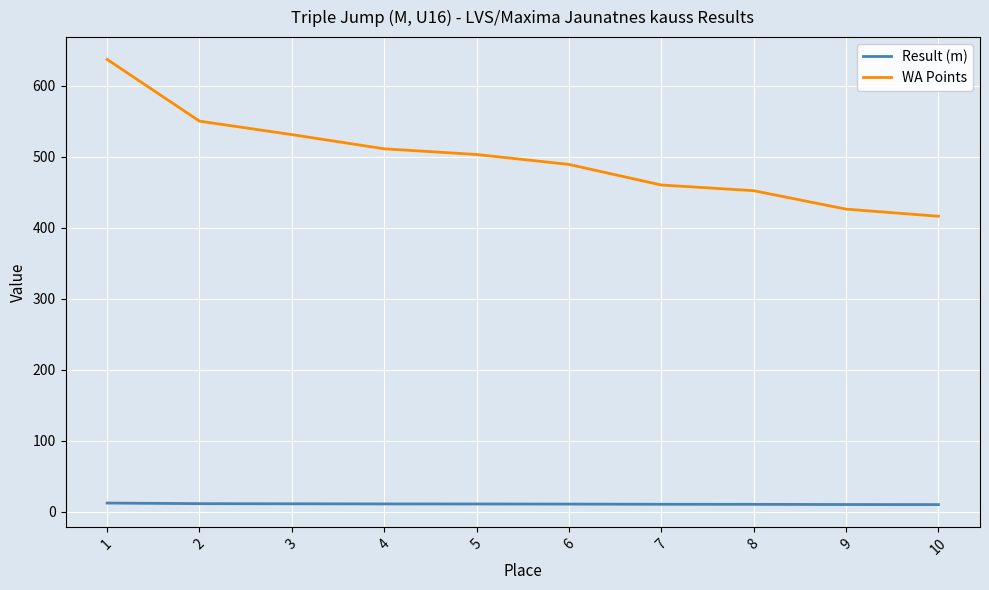

What is the maximum value shown in the chart?

637.0